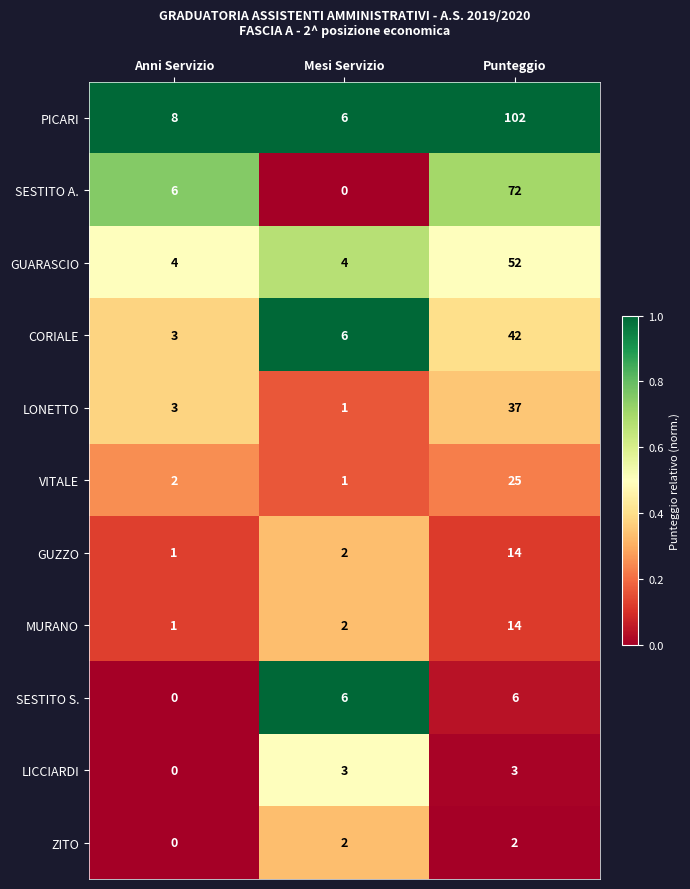

Is it true that PICARI equals 3 at Mesi Servizio?

False